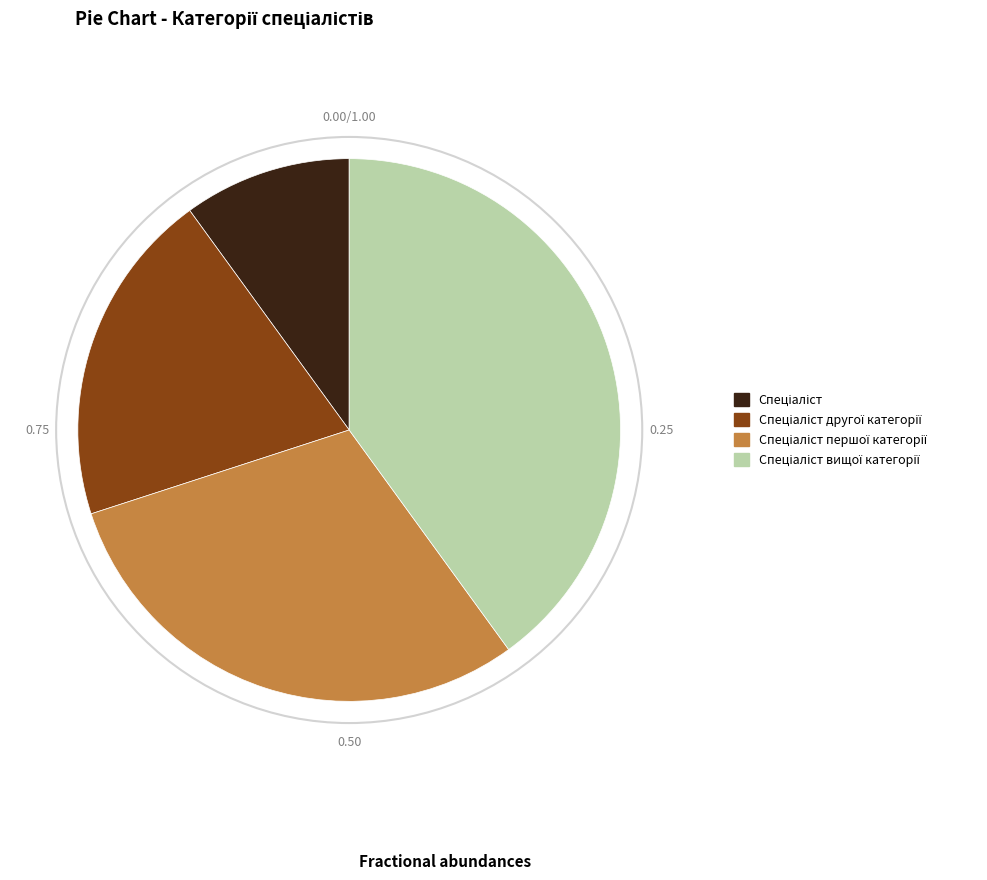

Is there a majority slice in this chart?

No